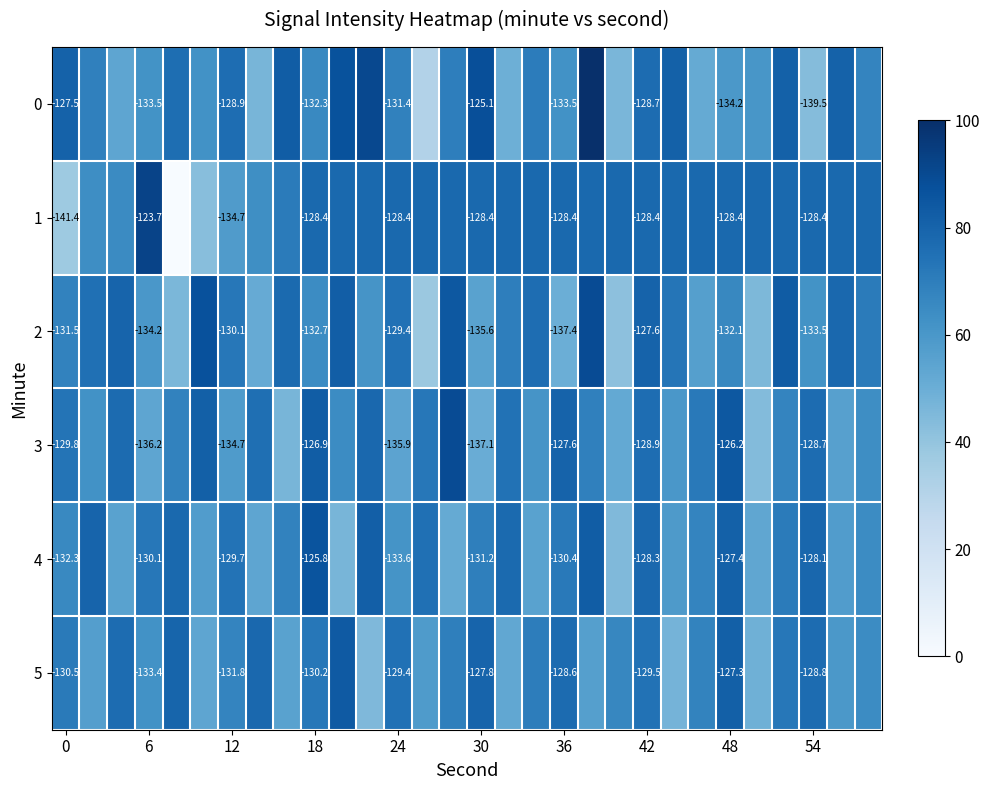

What is the minimum value for 3?

43.9